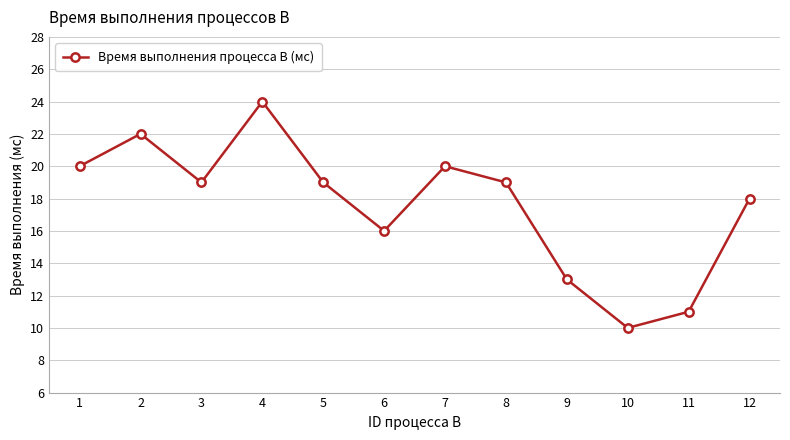

True or false: the data shows 18 at 12.

True